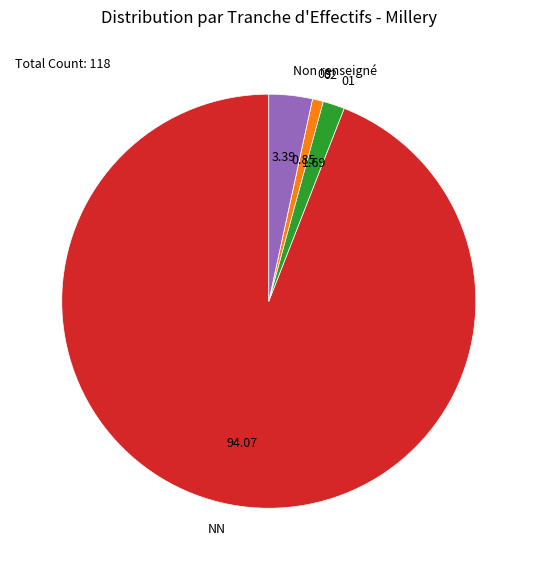

Which has a higher value, 02 or NN?

NN